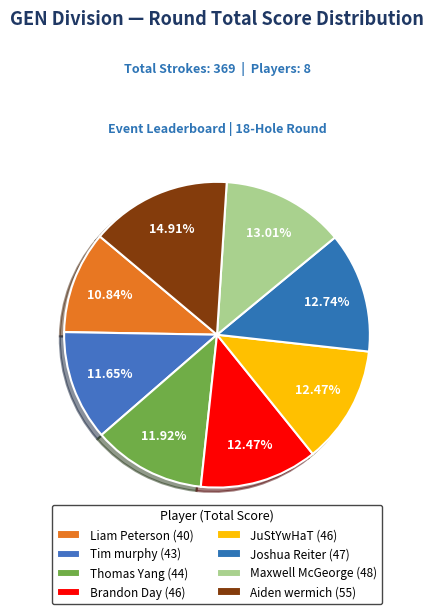

How many slices are in this pie chart?

8